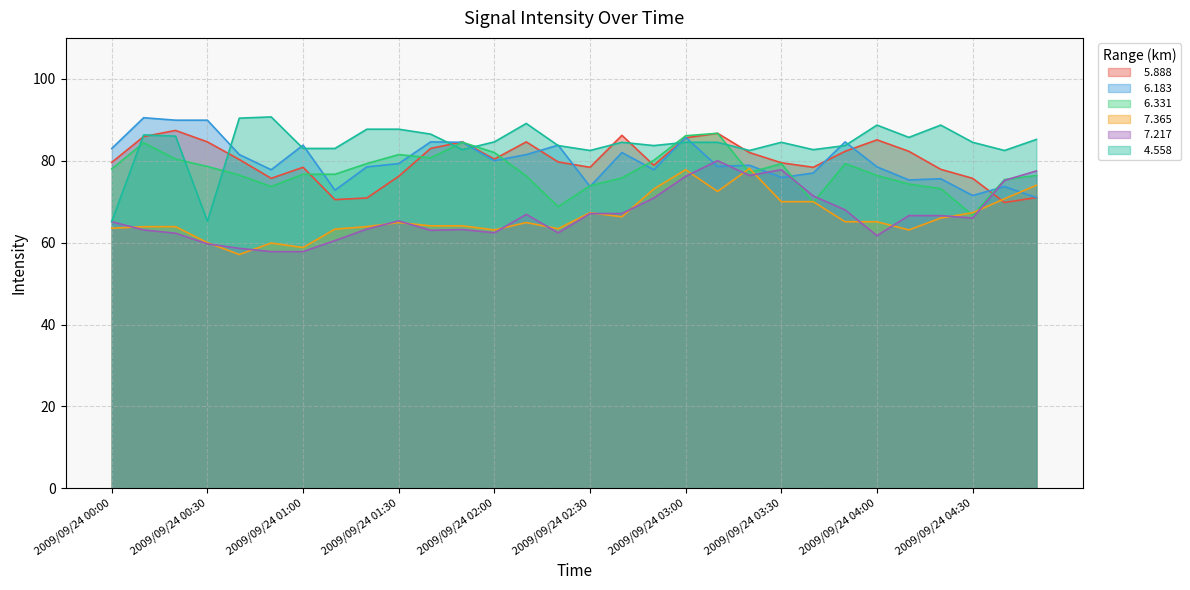

Does the chart display data point markers on the line(s)?

No